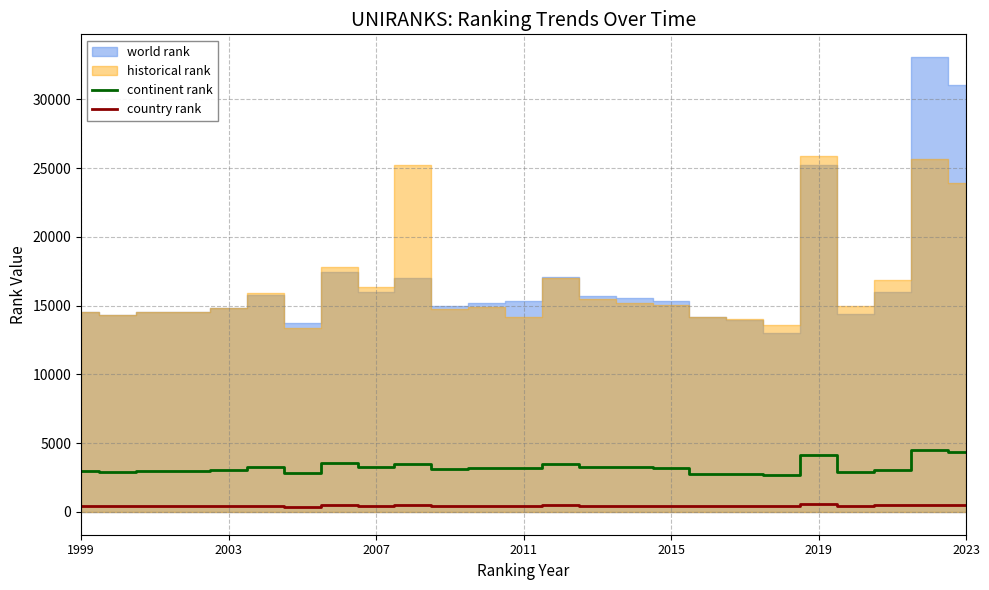

True or false: continent rank and country rank cross at least once.

False